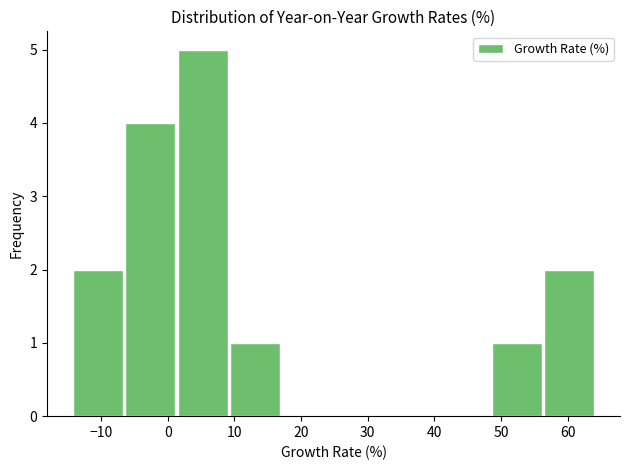

Reading left to right, list every bar in this chart as the range it spans on the x-axis followed by its height. Neither the bar edges nor the heights are printed on the chart, so give them approximately, as read against the axes.

-14 to -6: 2
-6 to 2: 4
2 to 9: 5
9 to 17: 1
17 to 25: 0
25 to 33: 0
33 to 41: 0
41 to 49: 0
49 to 56: 1
56 to 64: 2